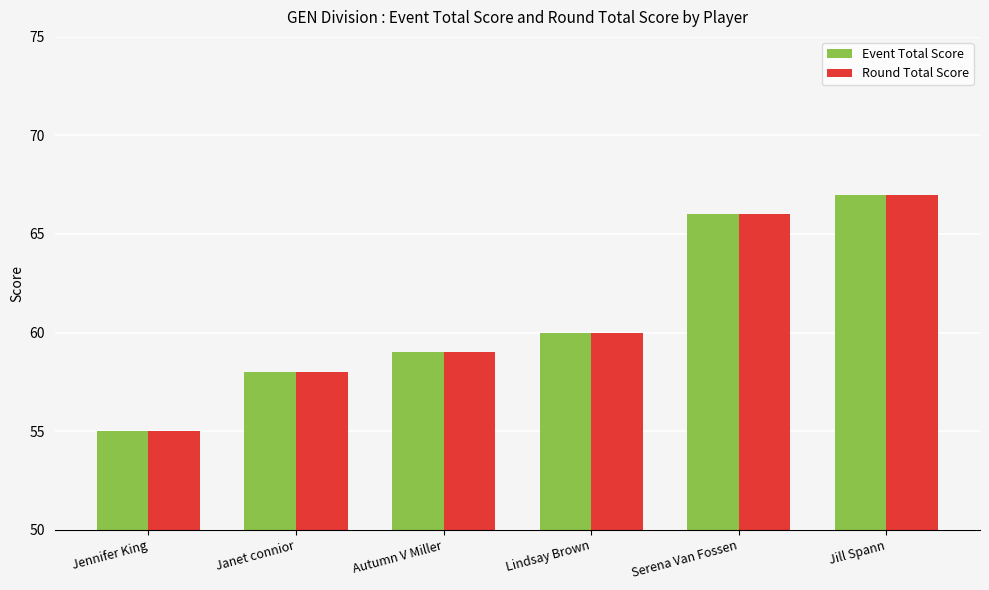

What is the sum of all Event Total Score values?

365